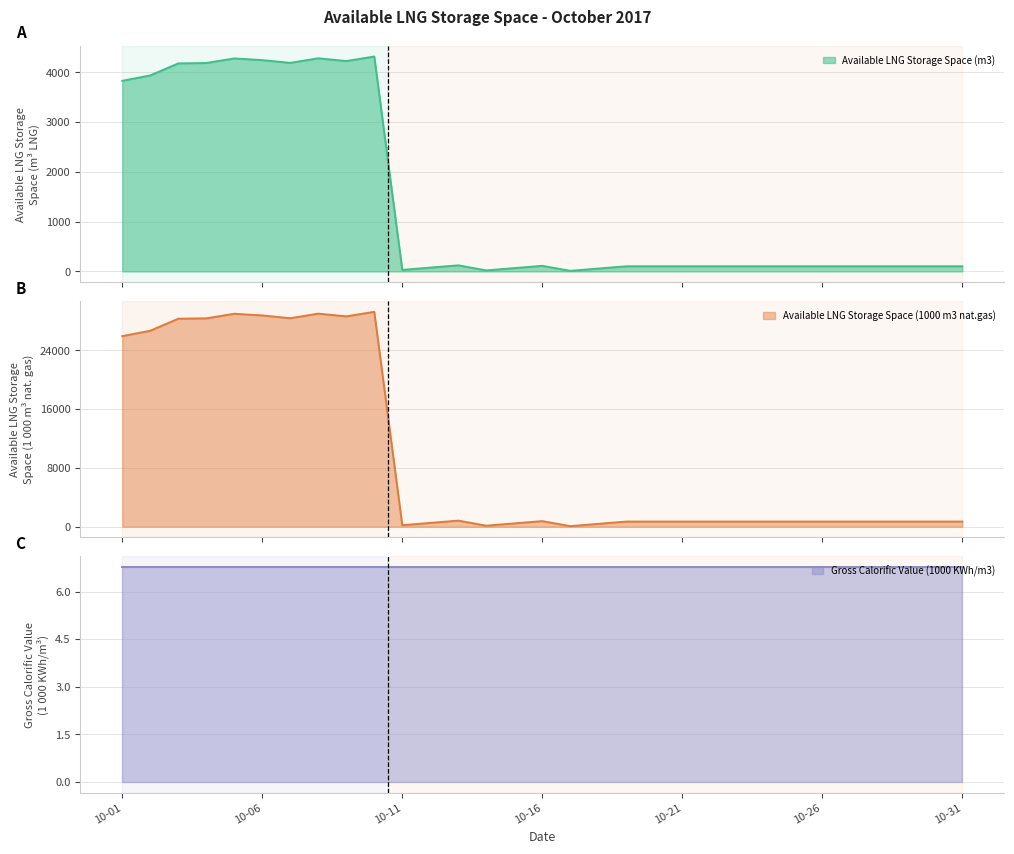

The Available LNG Storage Space (m3) series shows 122 at 2017-10-13. True or false?

True